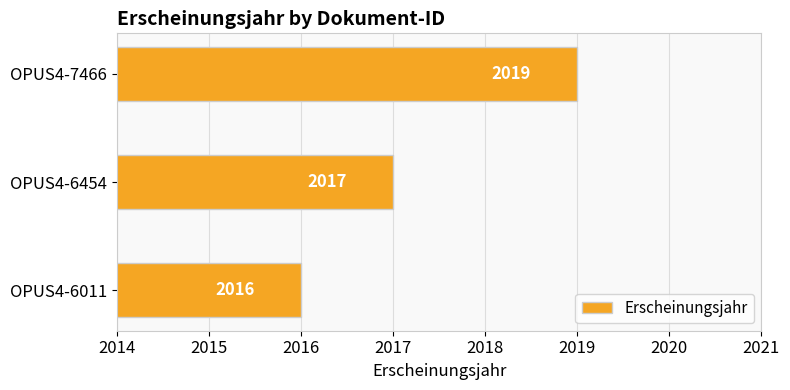

The value at OPUS4-6011 is 1352. True or false?

False